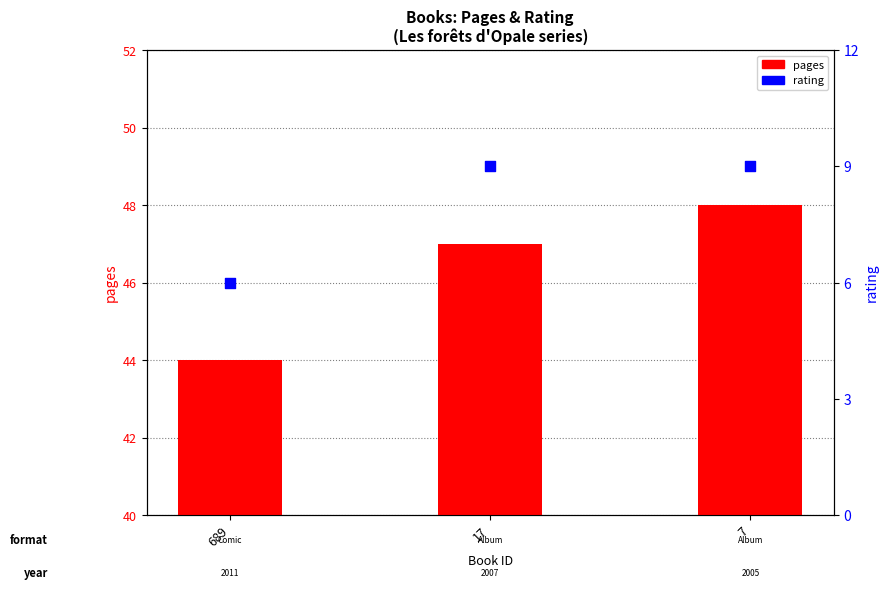

Which series contains the lowest Y value?

rating